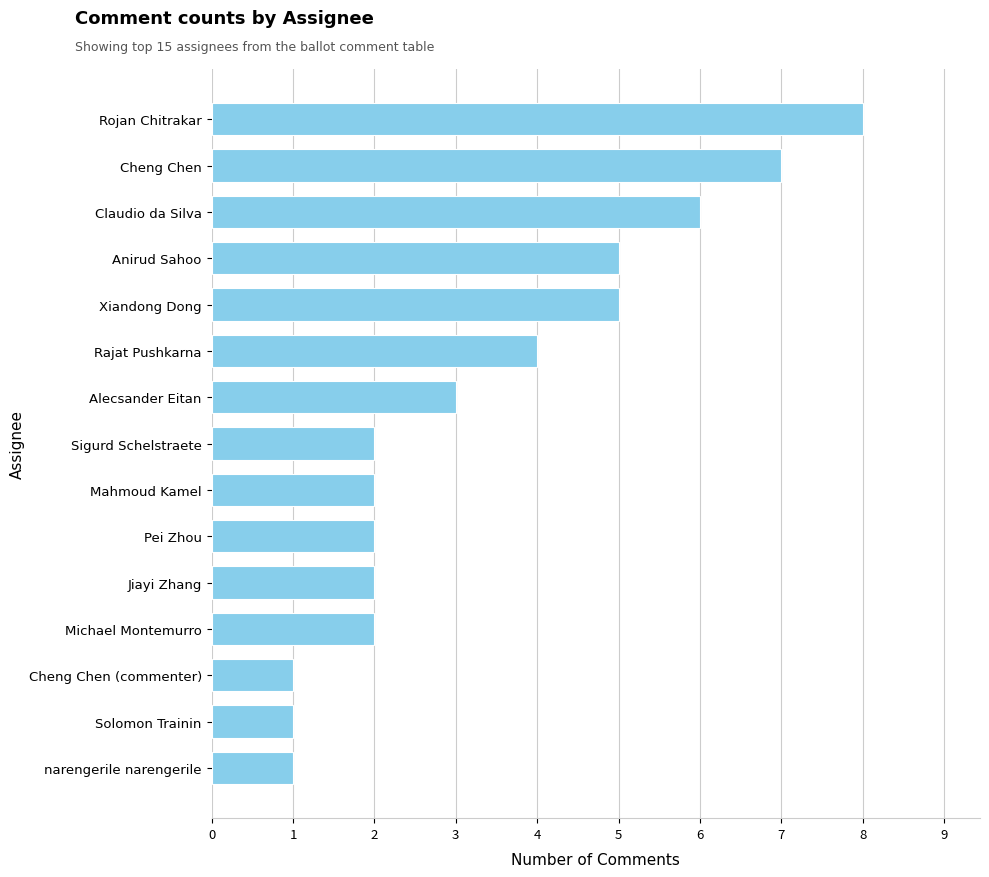

Where is the data nearest to the value 4?

Rajat Pushkarna